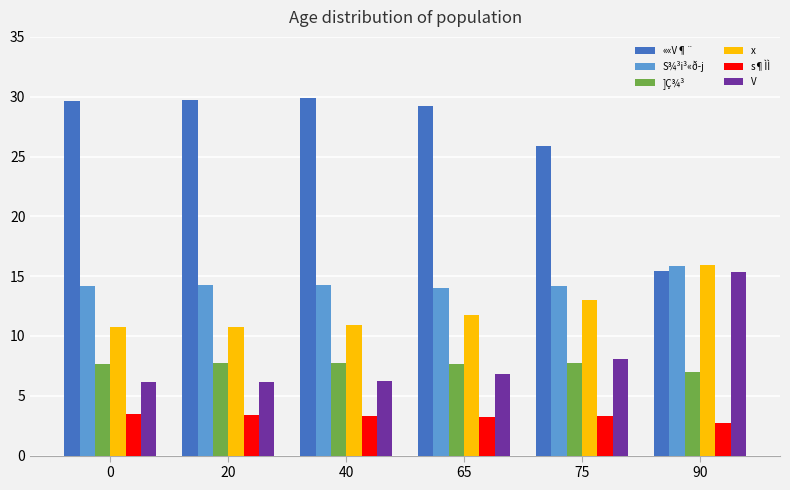

How many groups of bars are there?

6